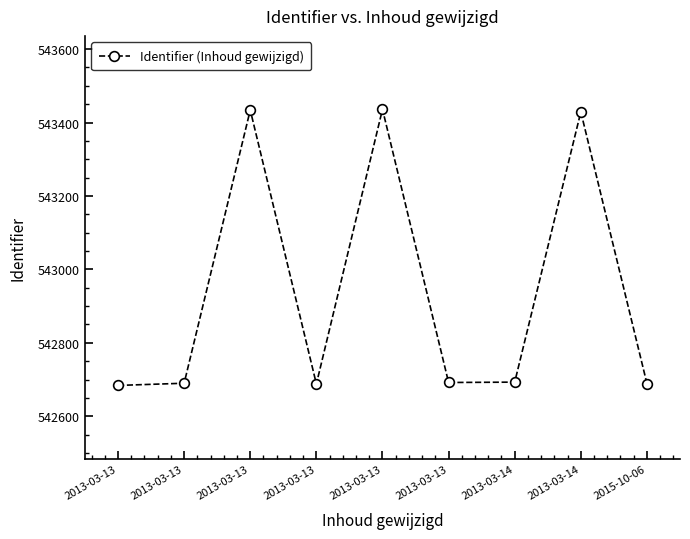

Does the chart display data point markers on the line(s)?

Yes